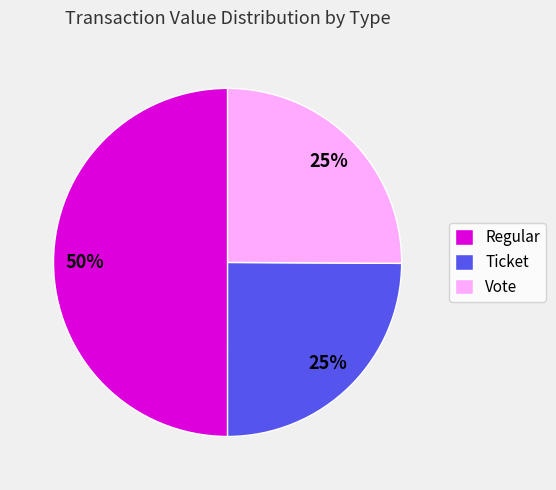

What percentage is the Ticket slice, to the nearest percent?

25%